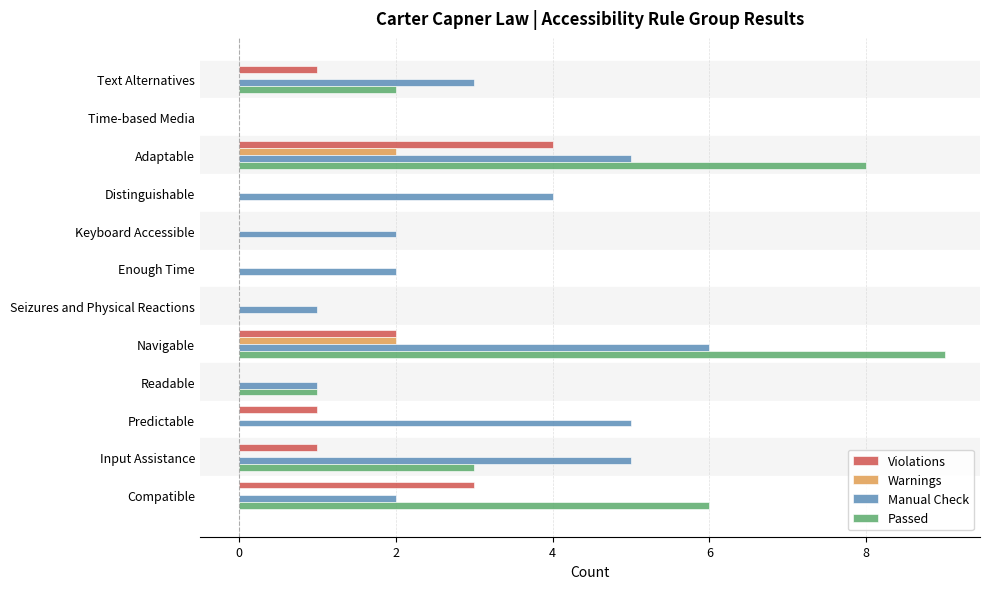

The value of Passed at Seizures and Physical Reactions is 0. True or false?

True